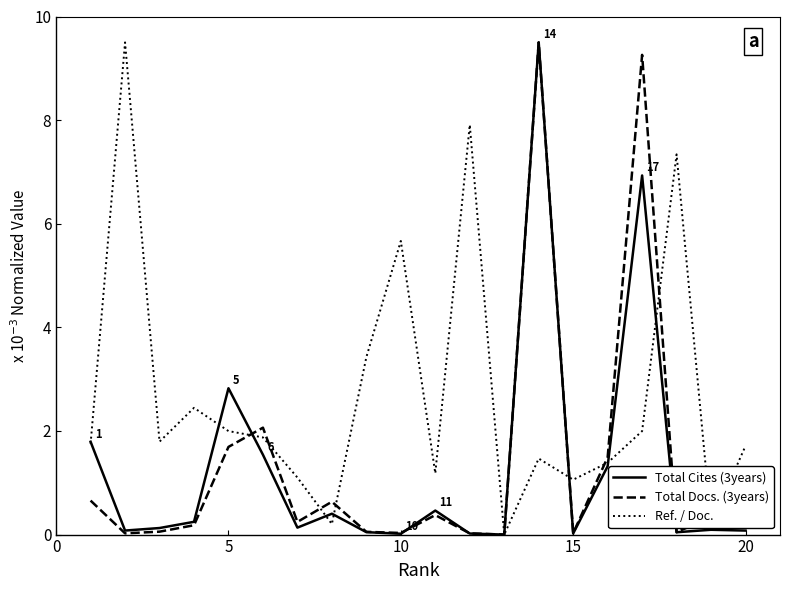

What is the average value of the Total Docs. (3years) series?

1.3